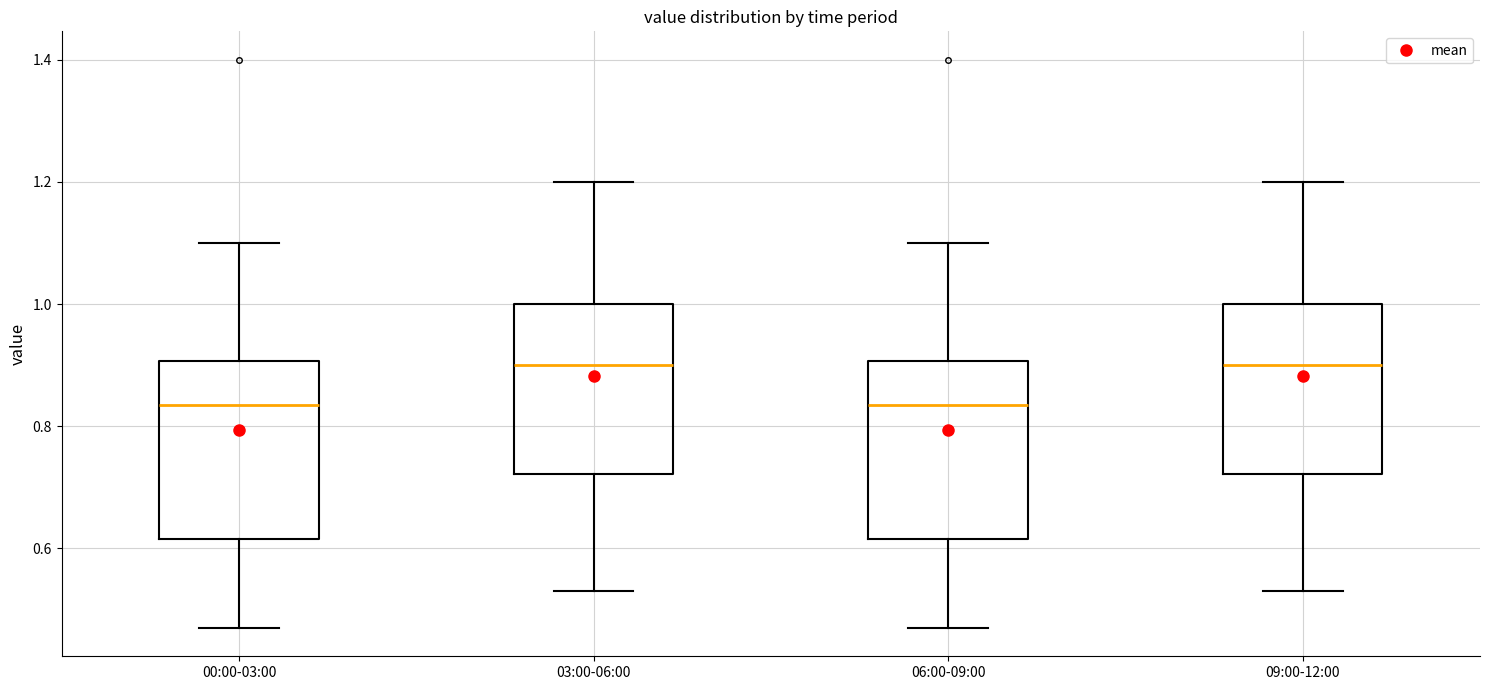

Reading left to right, read every box against the y-axis: the position of its median line, the range the box covers, and the ends of its whiskers. The values are not printed on the chart, so give them approximately, as read against the axis.

00:00-03:00: median 0.84, box 0.62 to 0.90, whiskers 0.48 to 1.10
03:00-06:00: median 0.90, box 0.72 to 1.00, whiskers 0.54 to 1.20
06:00-09:00: median 0.84, box 0.62 to 0.90, whiskers 0.48 to 1.10
09:00-12:00: median 0.90, box 0.72 to 1.00, whiskers 0.54 to 1.20